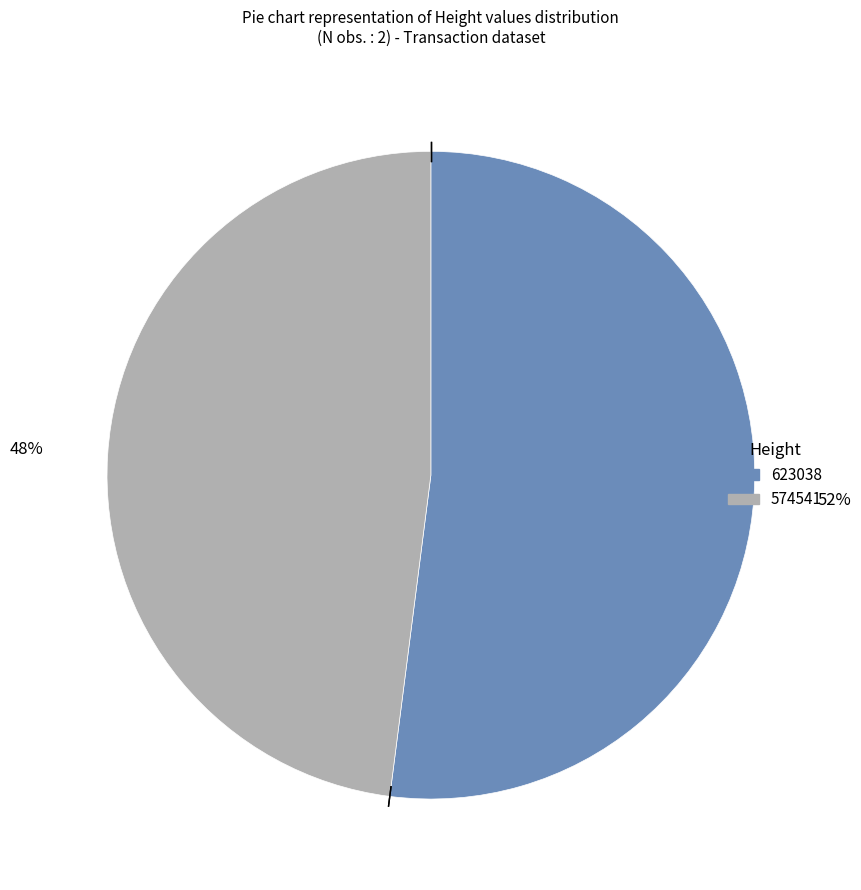

True or false: 623038 accounts for 41% of the total.

False